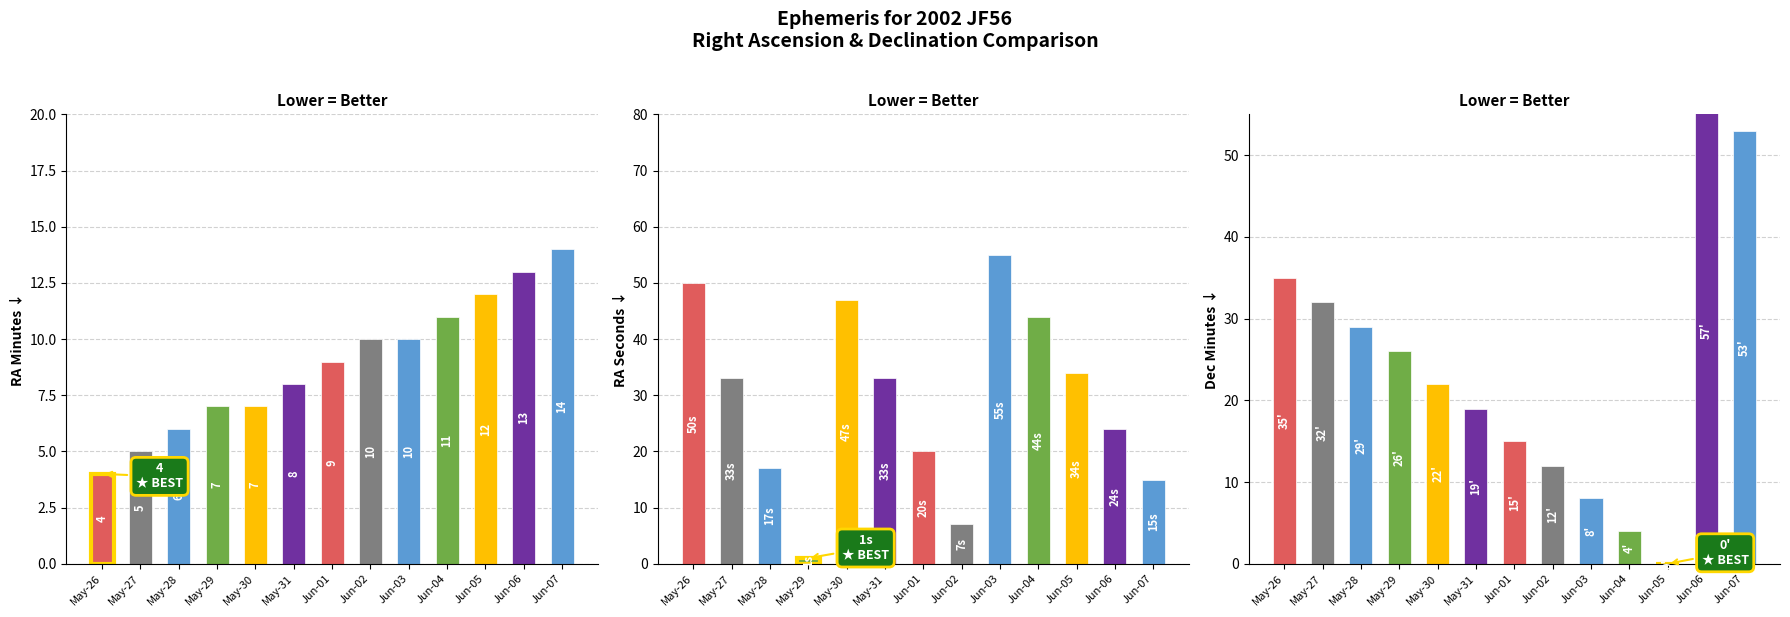

What is the change in value from May-28 to Jun-05?

-29